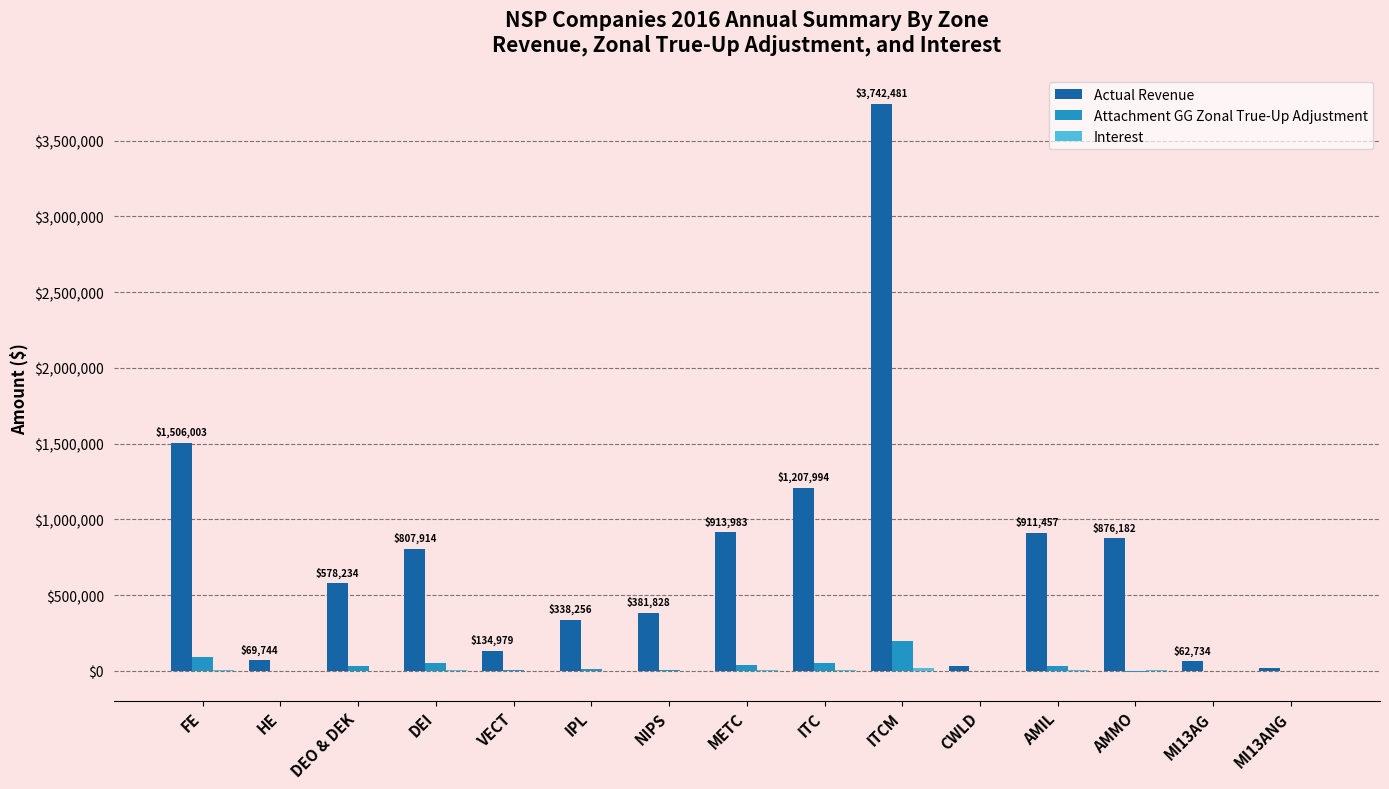

At which label is Actual Revenue closest to 1879436?

FE